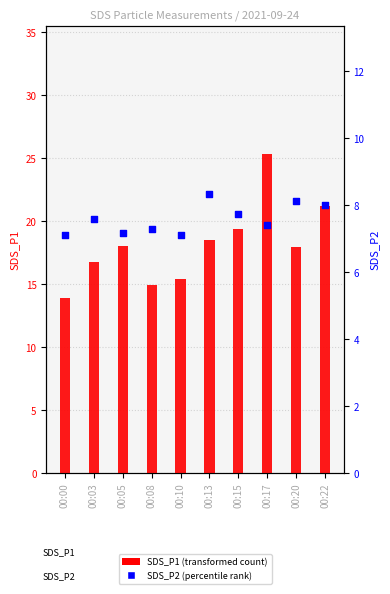

At how many categories does at least one series exceed 23?

1